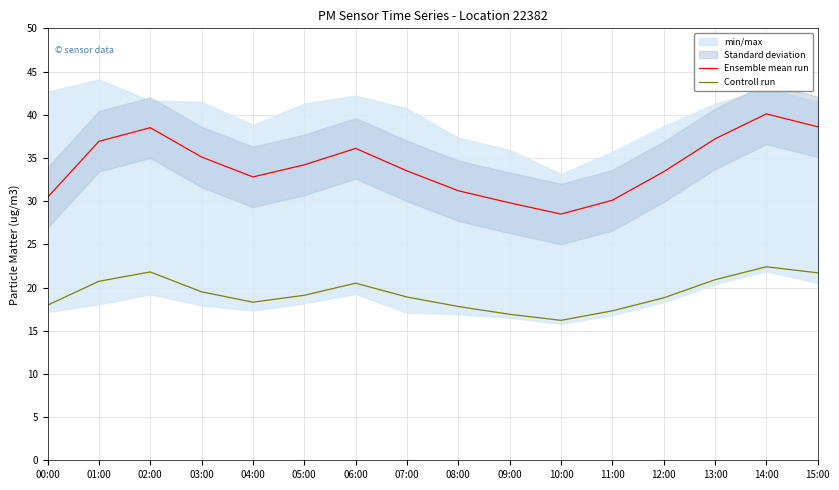

True or false: Ensemble mean run and Controll run intersect in this chart.

False